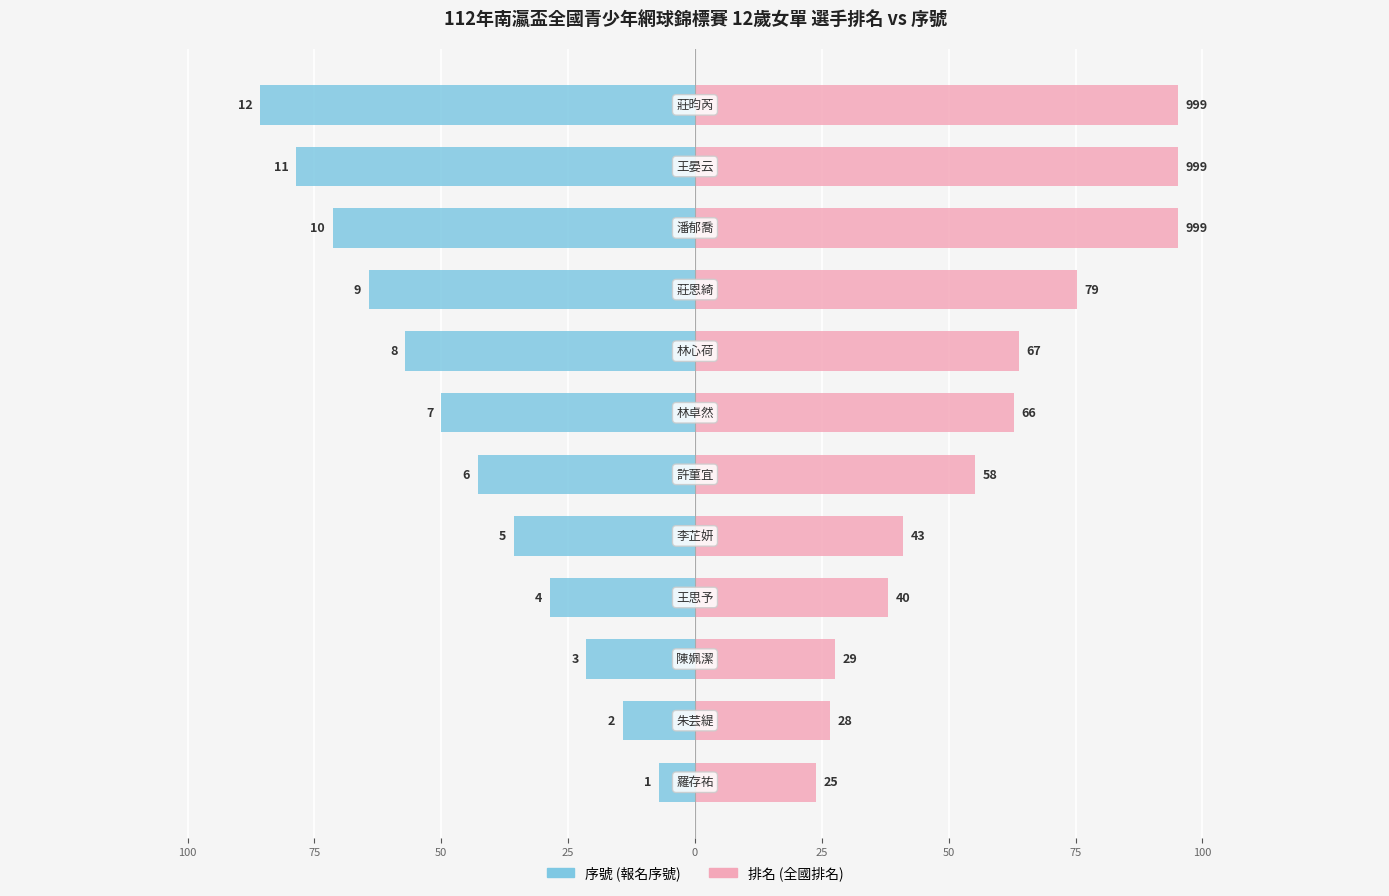

Between 0 and 10, which series saw the biggest shift?

排名